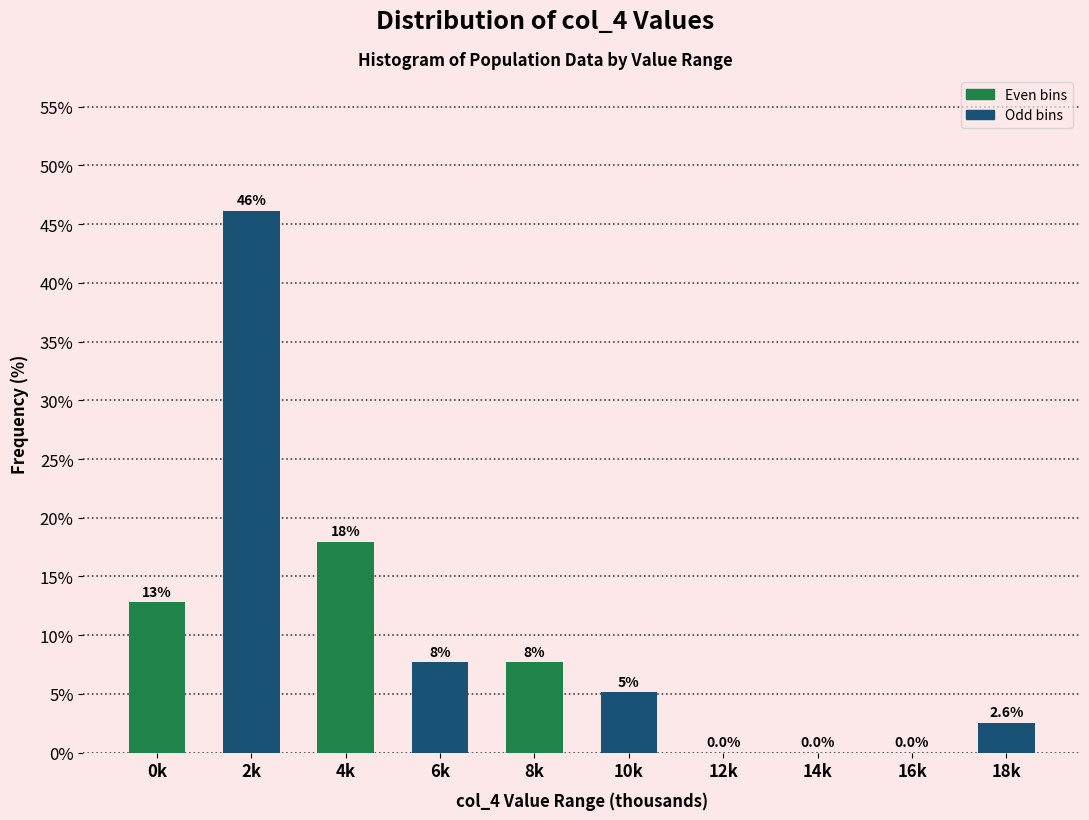

Which series changed the most between 0k and 12k?

Odd bins